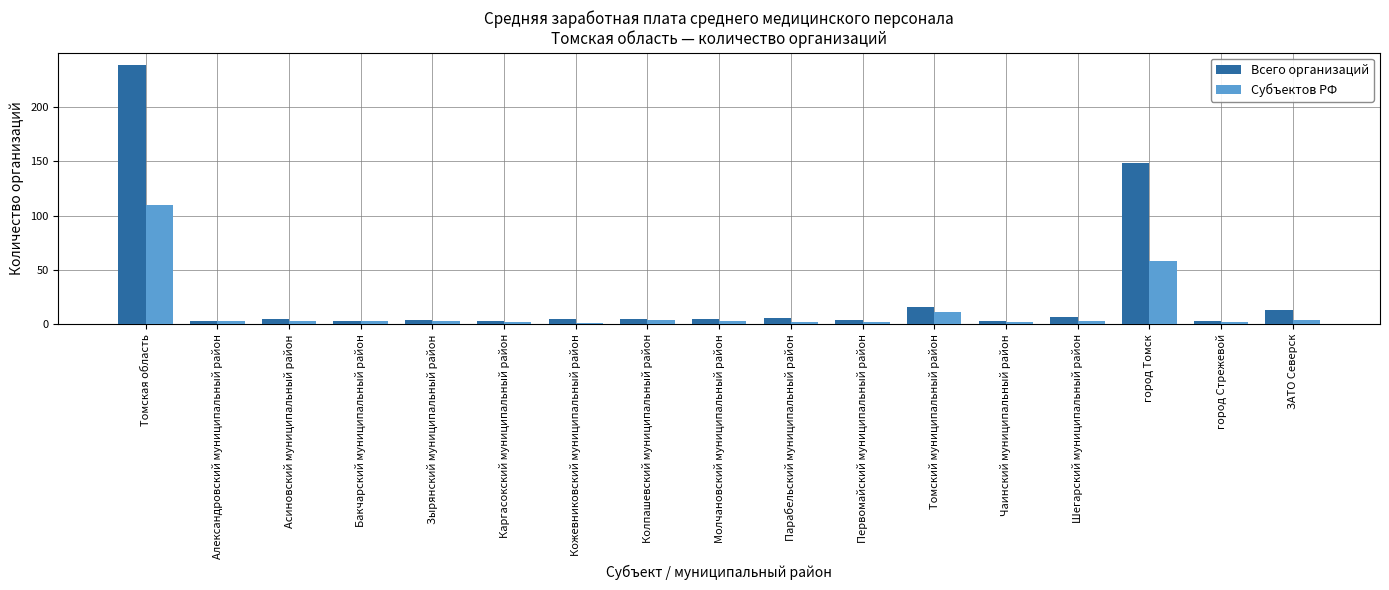

Rank the series by their average value, from lowest to highest.

Субъектов РФ, Всего организаций